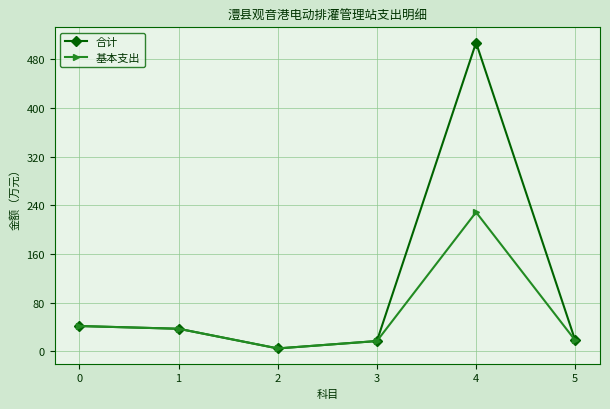

Where is the first local minimum for 合计?

2